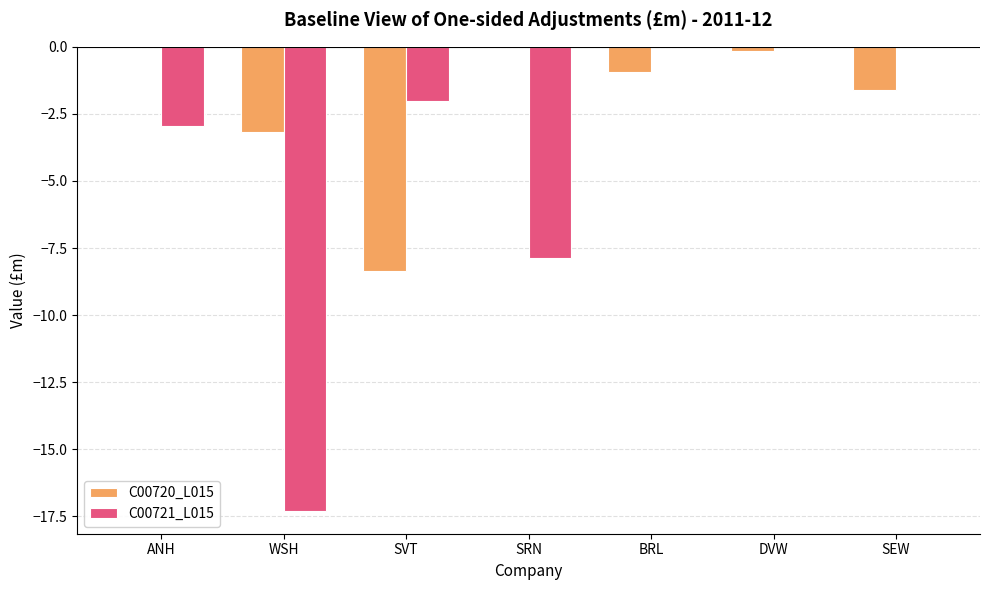

What is the total value across all series at SEW?

-1.6